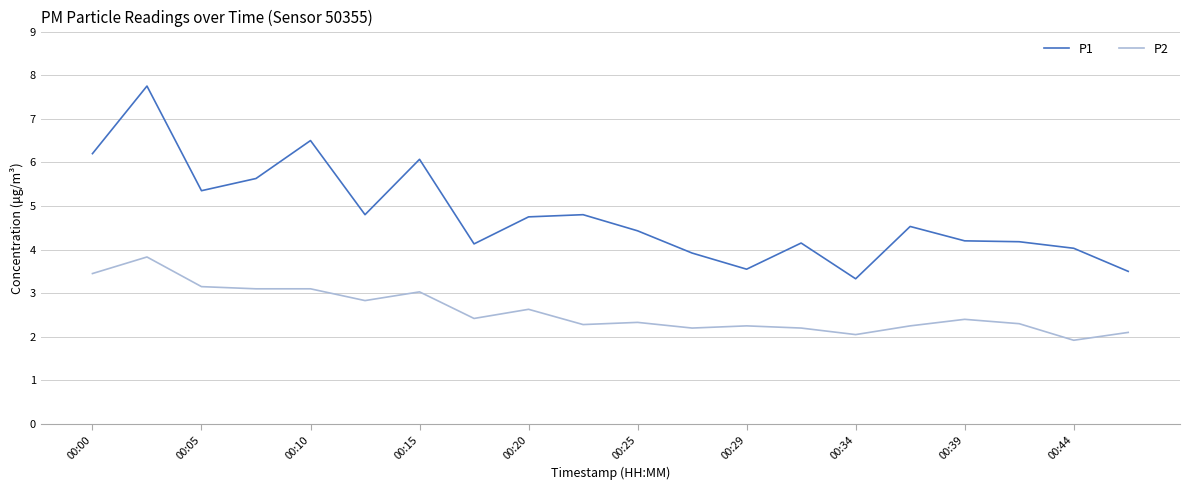

What is the smallest value displayed?

1.9